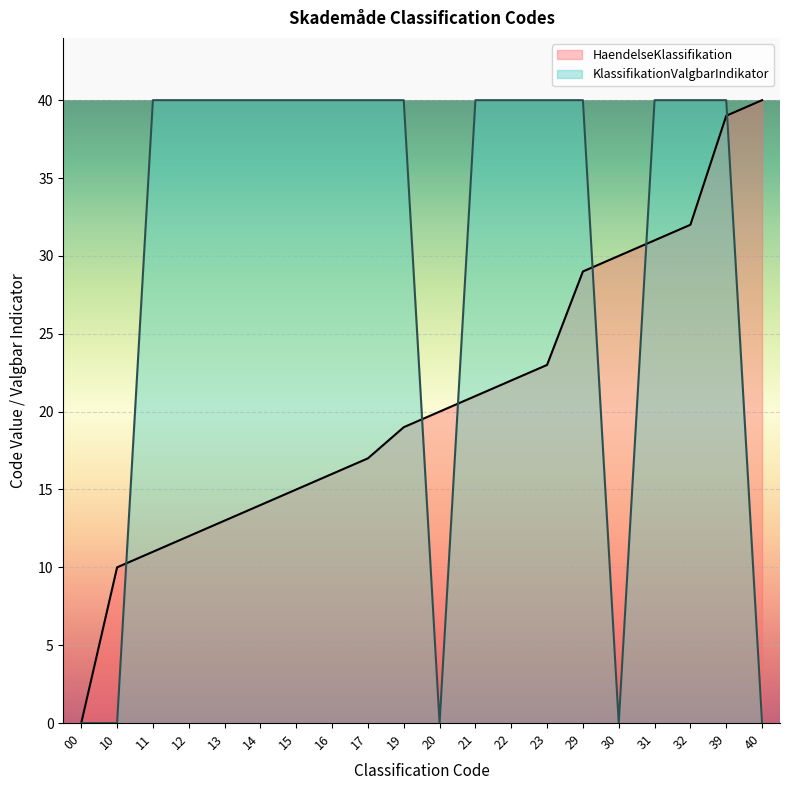

Reading left to right, transcribe all the data shown in this chart.

HaendelseKlassifikation: 0	10	11	12	13	14	15	16	17	19	20	21	22	23	29	30	31	32	39	40
KlassifikationValgbarIndikator: 0	0	40	40	40	40	40	40	40	40	0	40	40	40	40	0	40	40	40	0